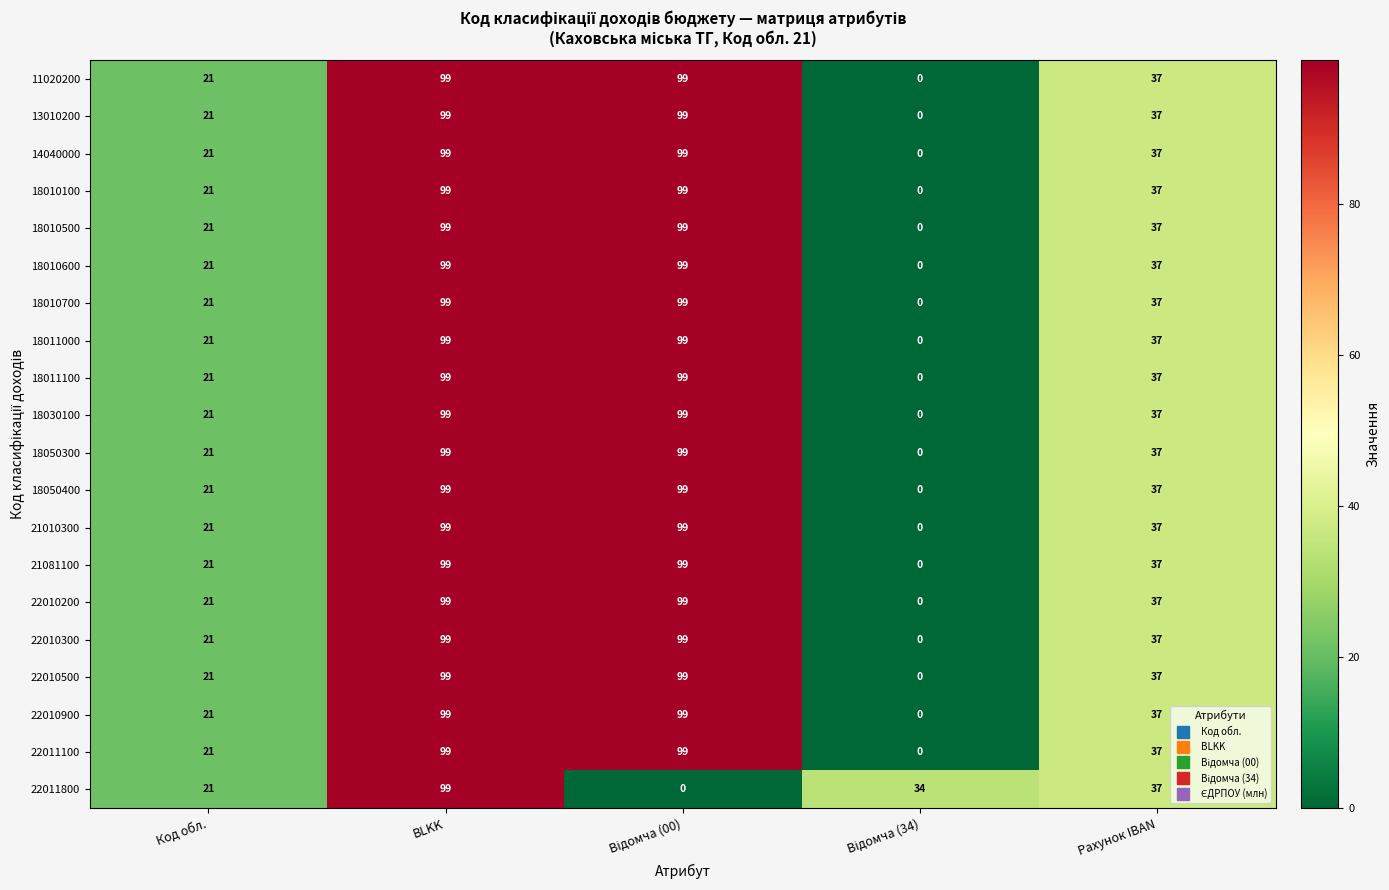

What is the total value across all series at BLKK?

1980